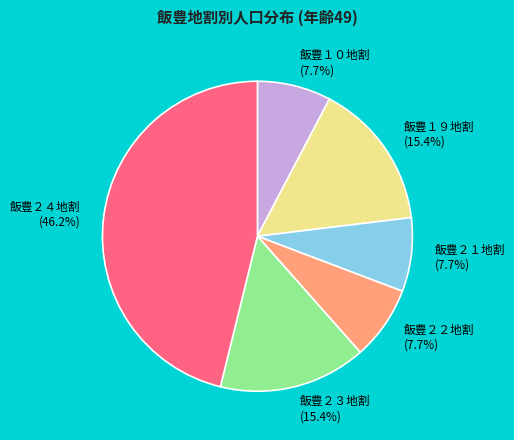

What is the largest slice in the pie chart?

飯豊２４地割 (46.2%)